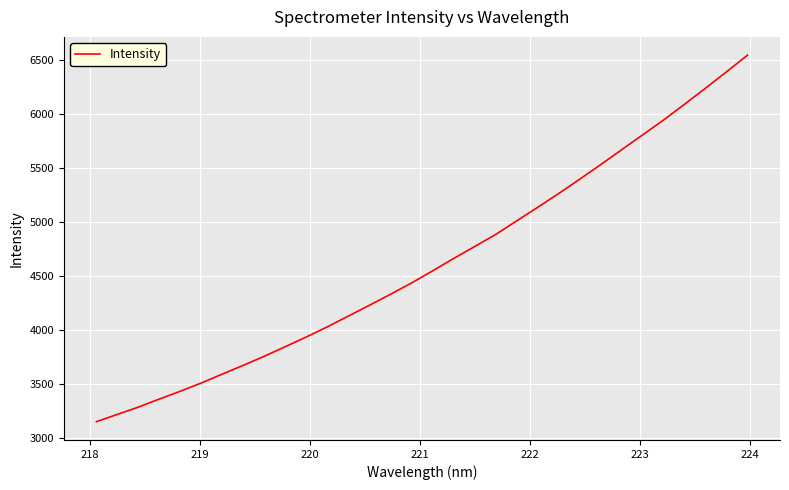

What is the difference between the maximum and minimum values?

3399.0